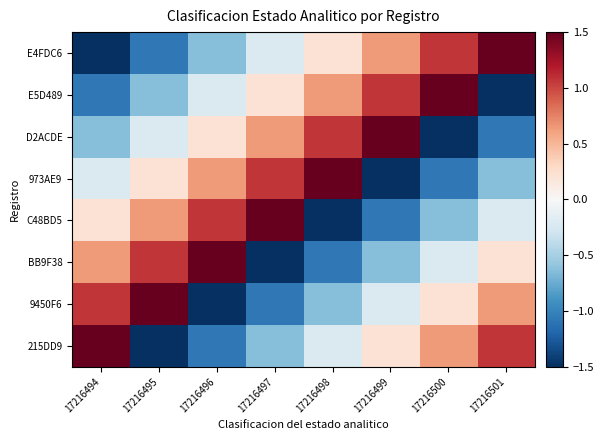

How many data points does each series have?

8